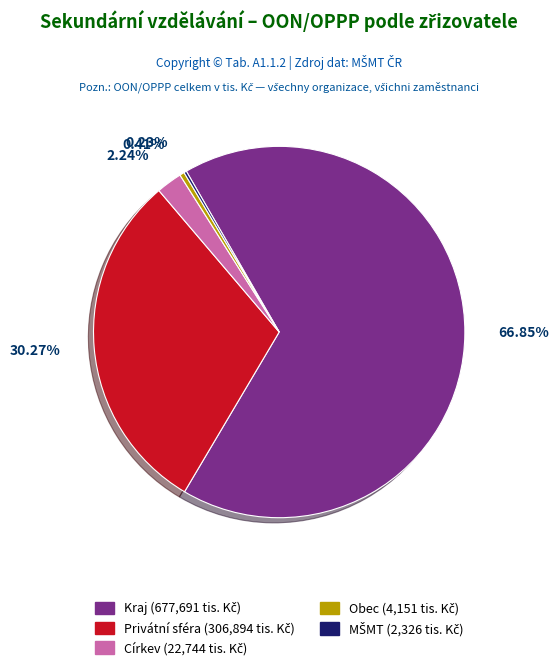

What percentage is the Kraj slice, to the nearest percent?

67%